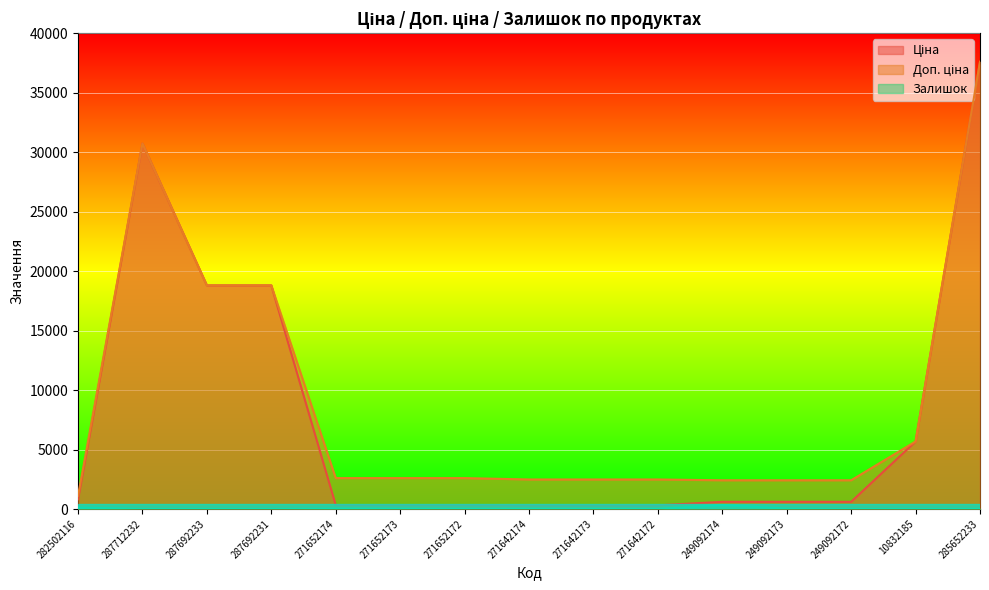

Count the number of categories in the chart.

15